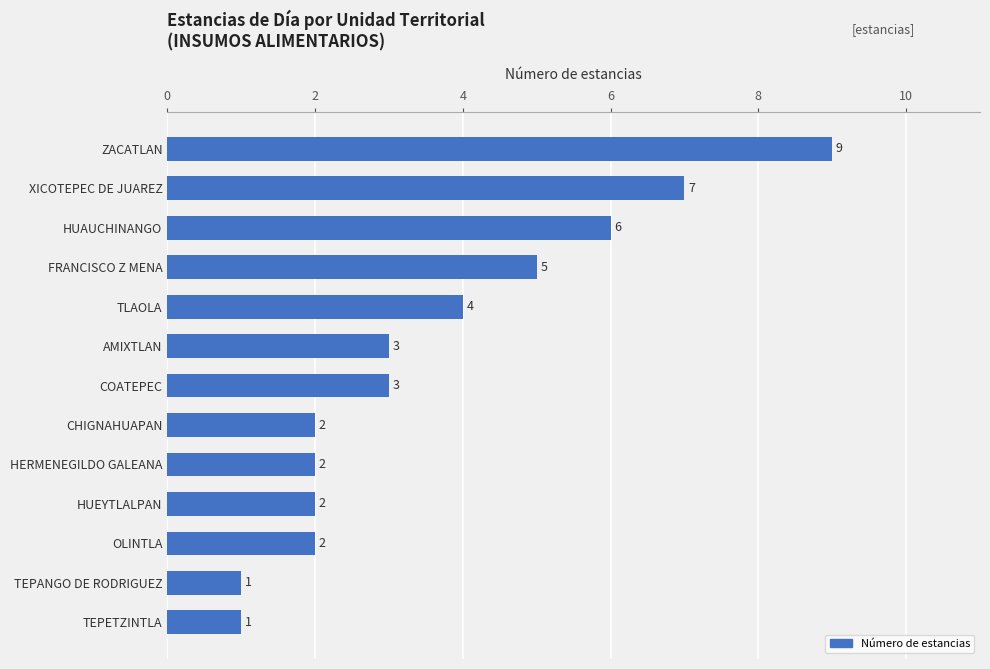

True or false: the data shows 3 at AMIXTLAN.

True